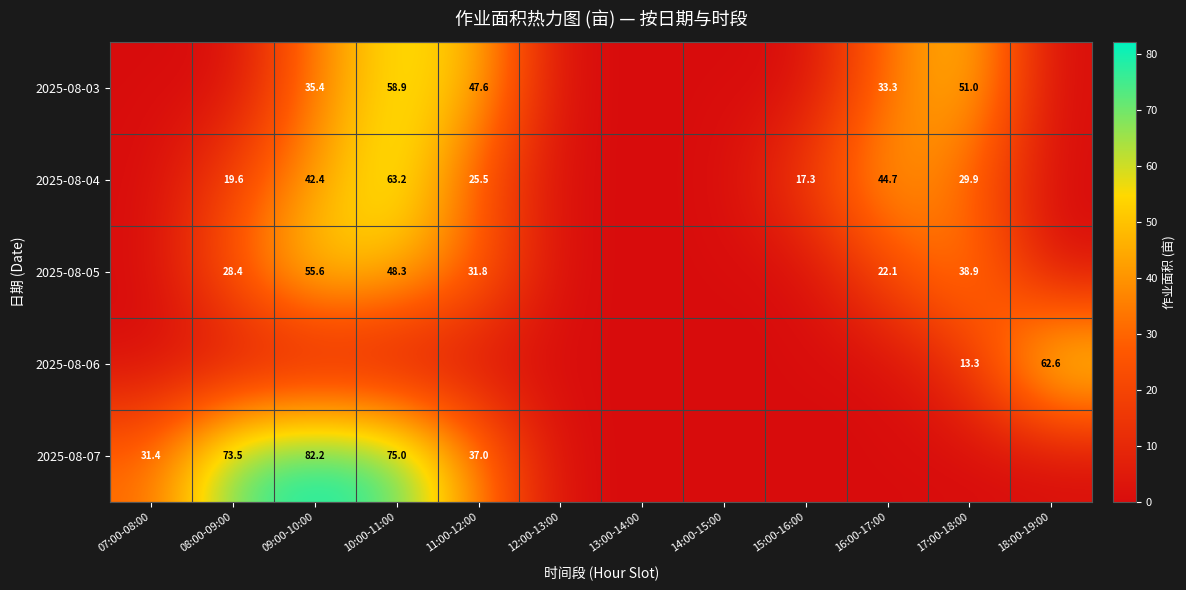

The 2025-08-05 series shows 22.1 at 16:00-17:00. True or false?

True